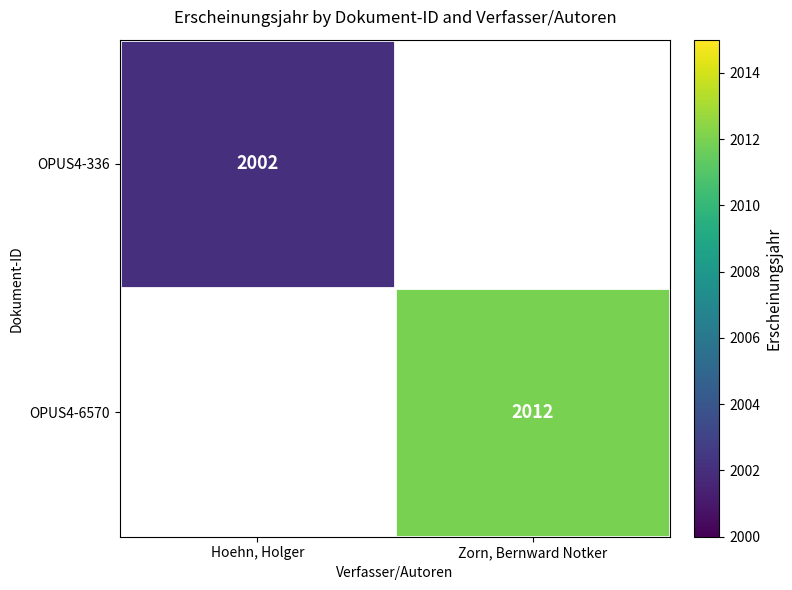

Which has a higher value, Hoehn, Holger or Zorn, Bernward Notker?

Zorn, Bernward Notker